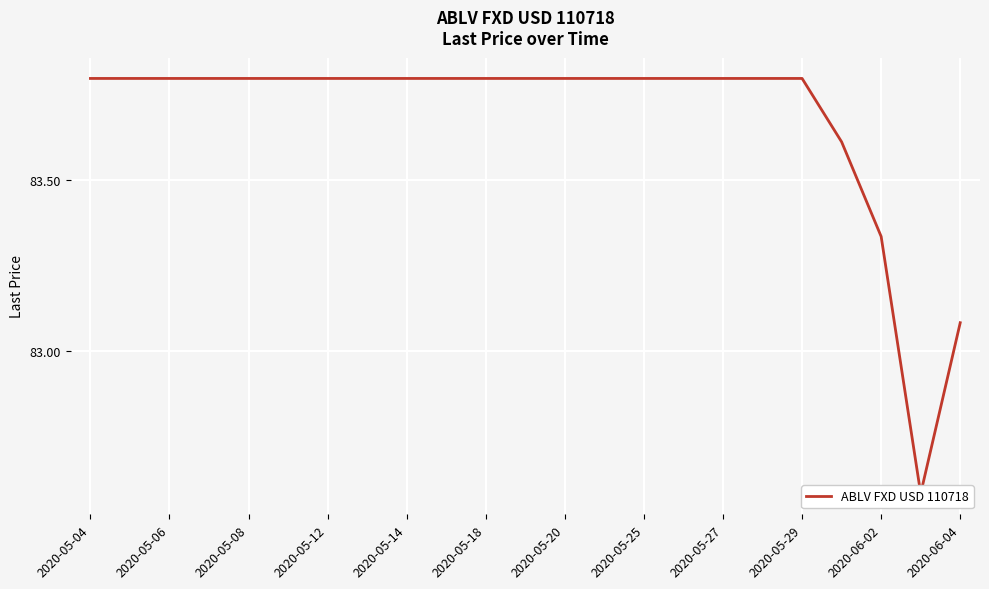

How many data points are above 83?

22